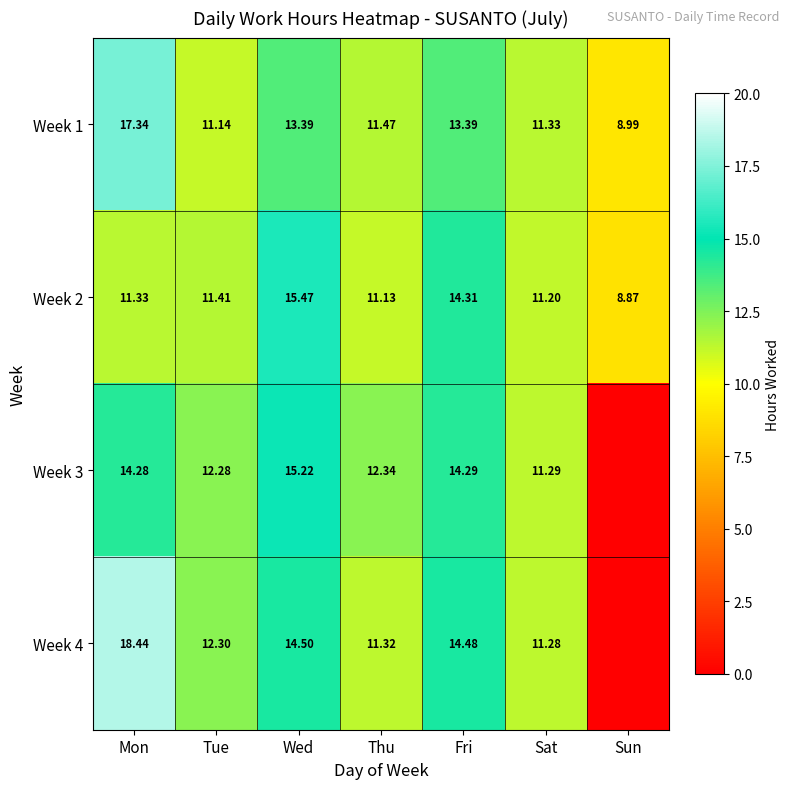

What is the difference between the highest and lowest values at Fri?

1.1